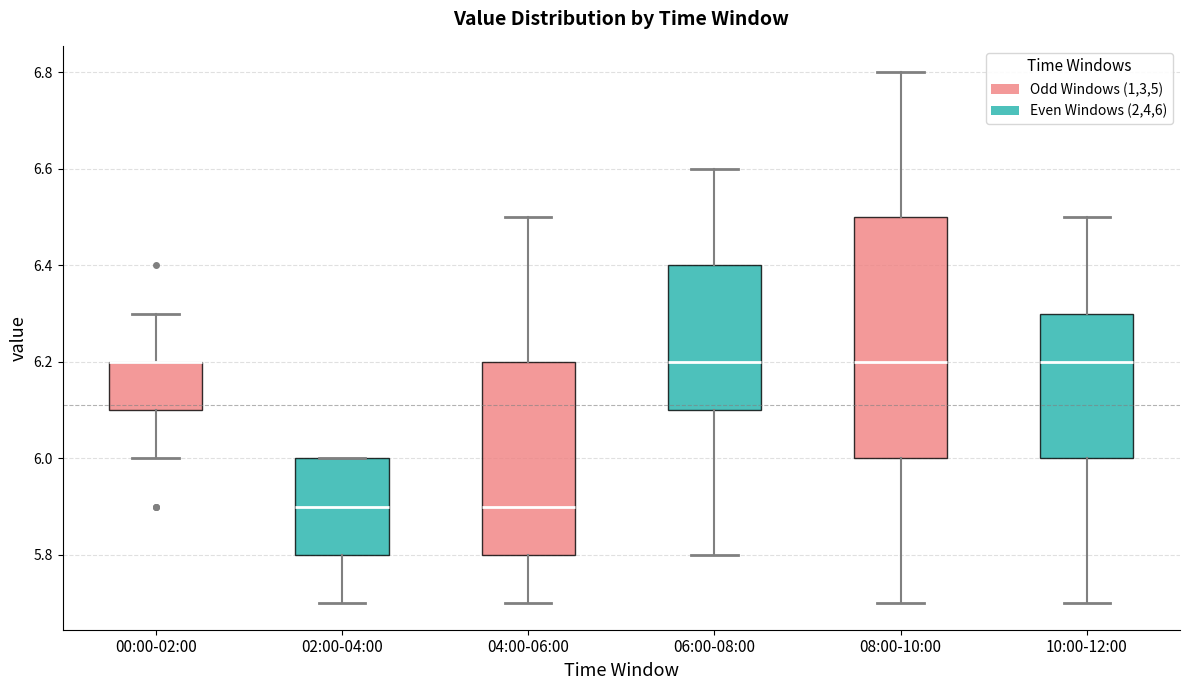

Where does the lower whisker of the box for 10:00-12:00 end on the y-axis? The values are not printed on the chart, so give them approximately, as read against the axis.

5.7